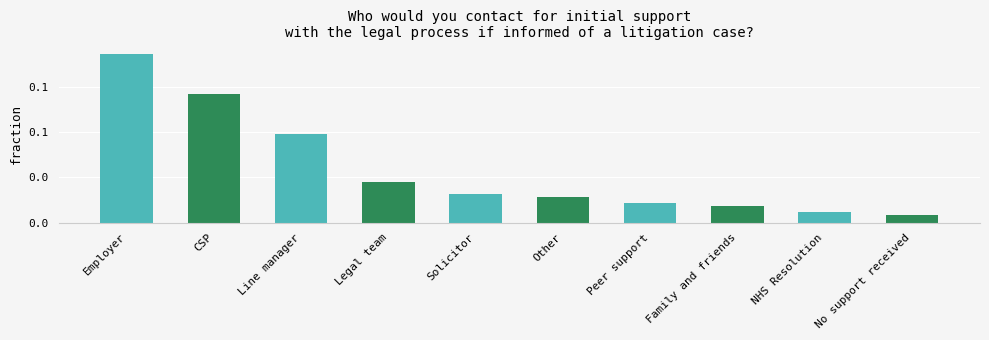

Reading right to left, list all the values displayed in this chart.

8	12	18	22	28	32	45	98	143	187